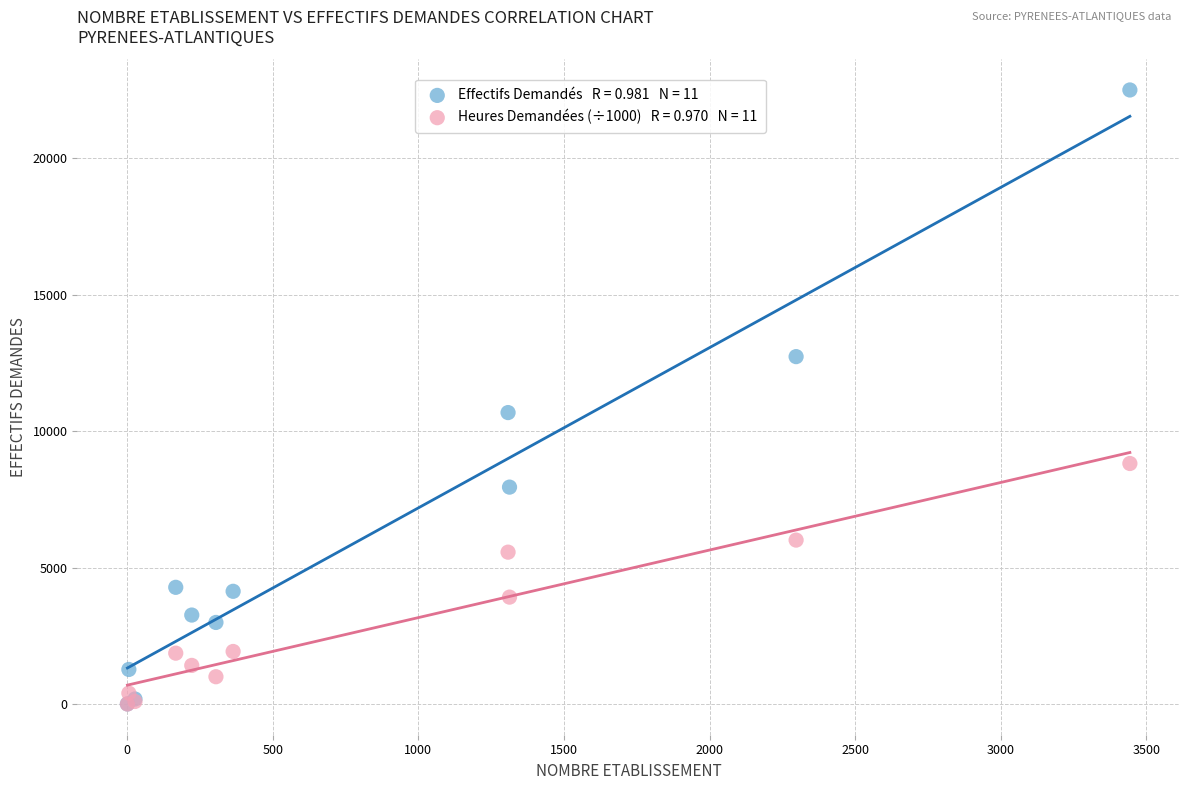

Across all series, what Y value is closest to 11248?

10678.0